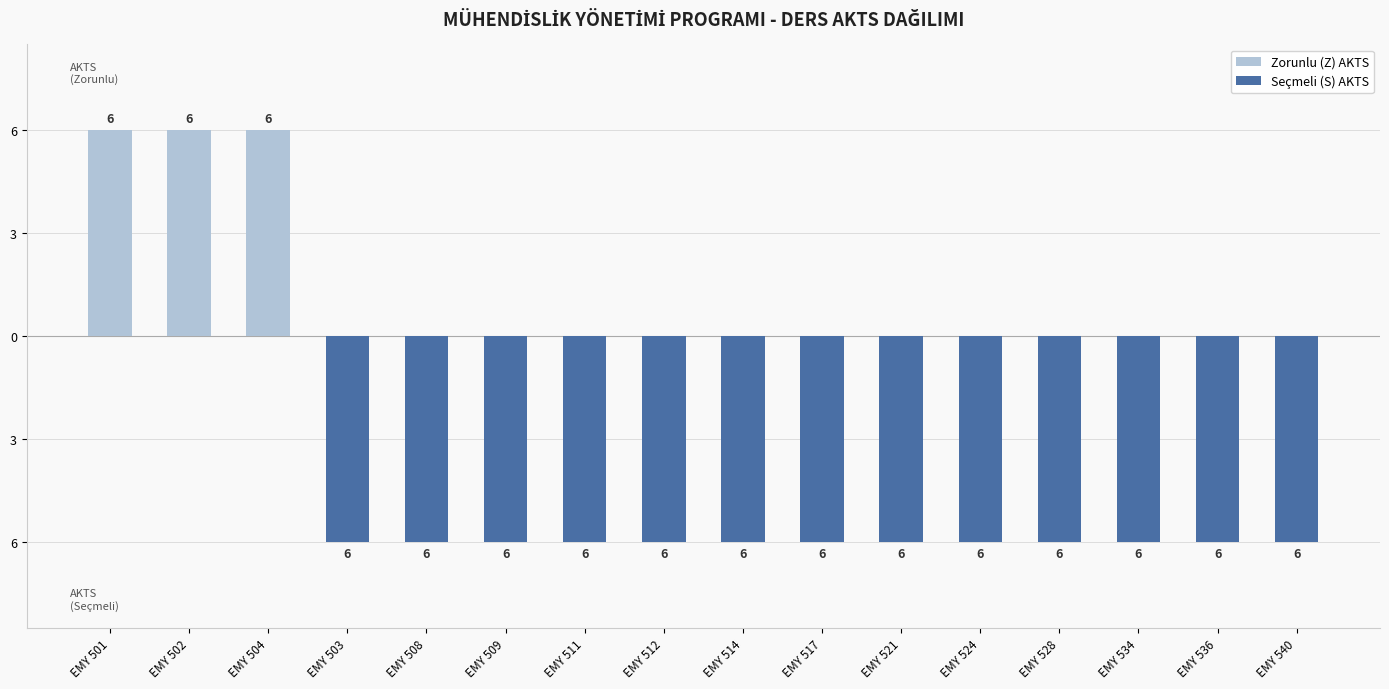

At which label is Seçmeli (S) AKTS closest to -3?

EMY 501